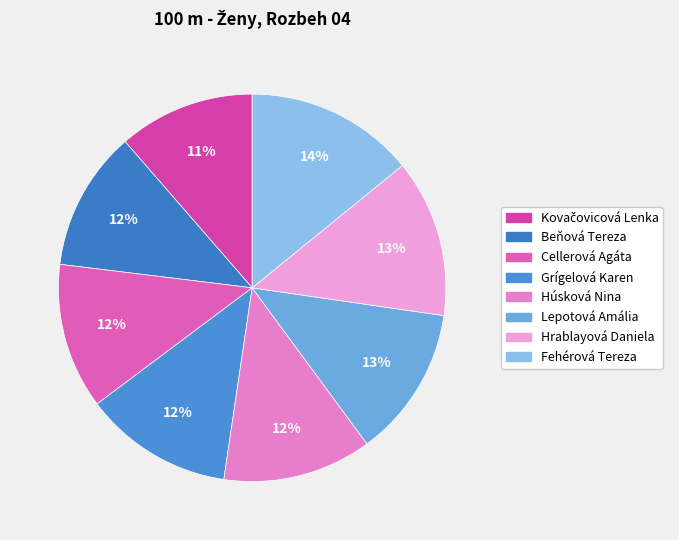

How many segments does this pie chart have?

8